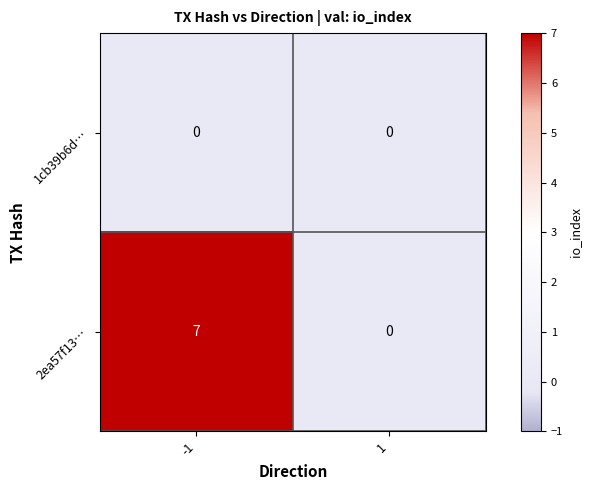

Between -1 and 1, which series saw the biggest shift?

2ea57f13…